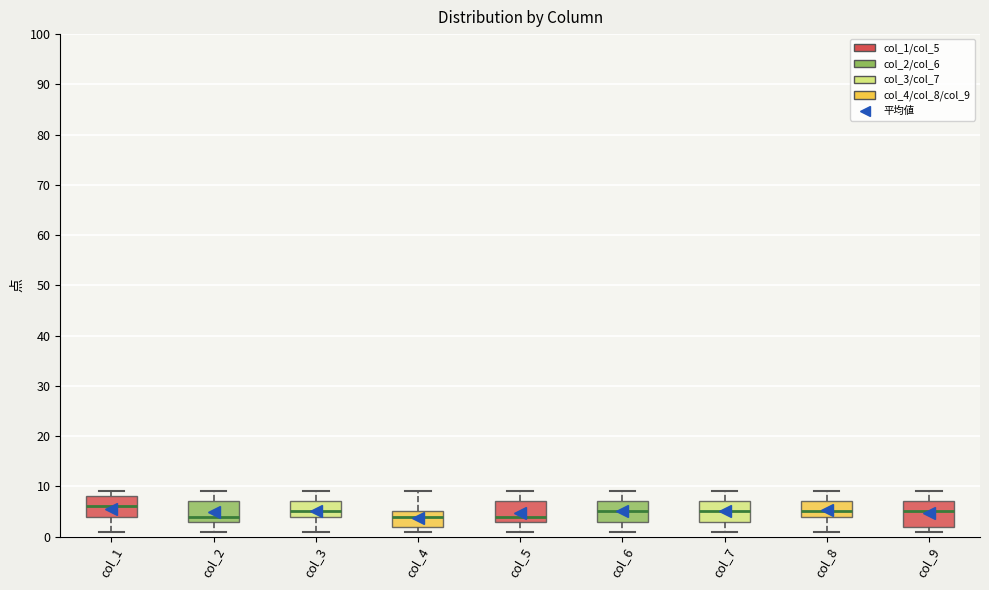

Which box is the tallest, from its lower edge to its upper edge?

col_9